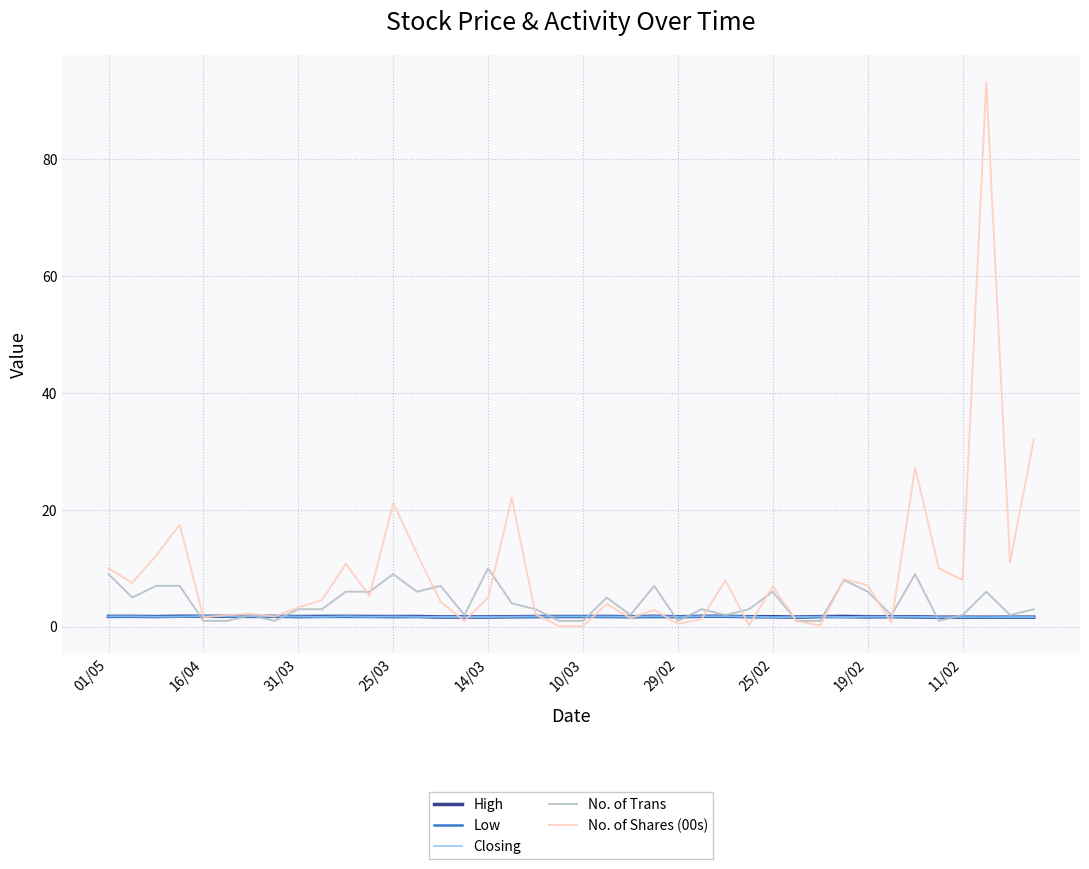

Which series has the largest total across all categories?

No. of Shares (00s)